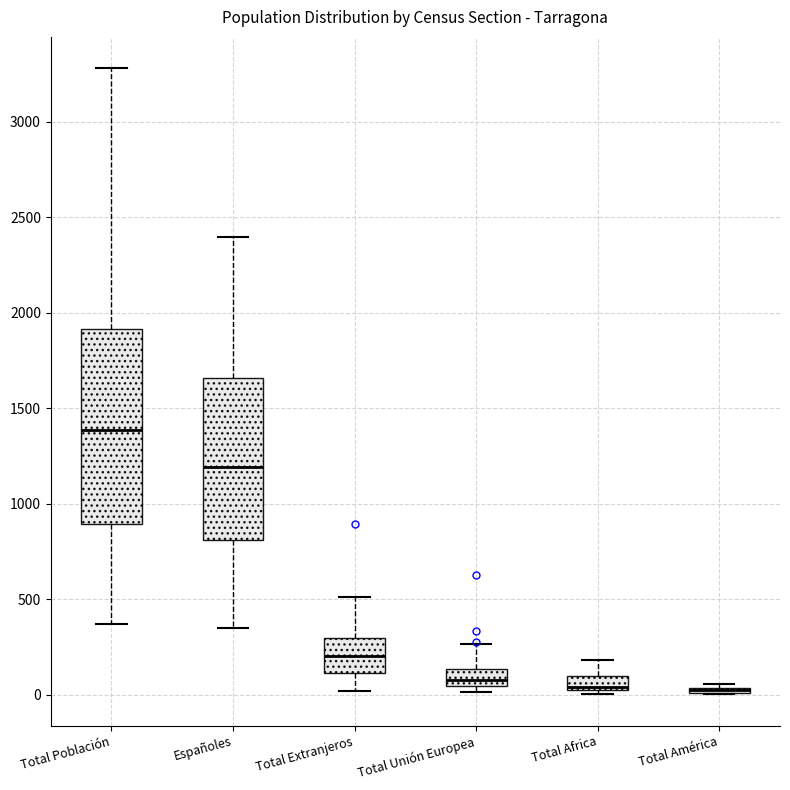

Which box is the tallest, from its lower edge to its upper edge?

Total Población